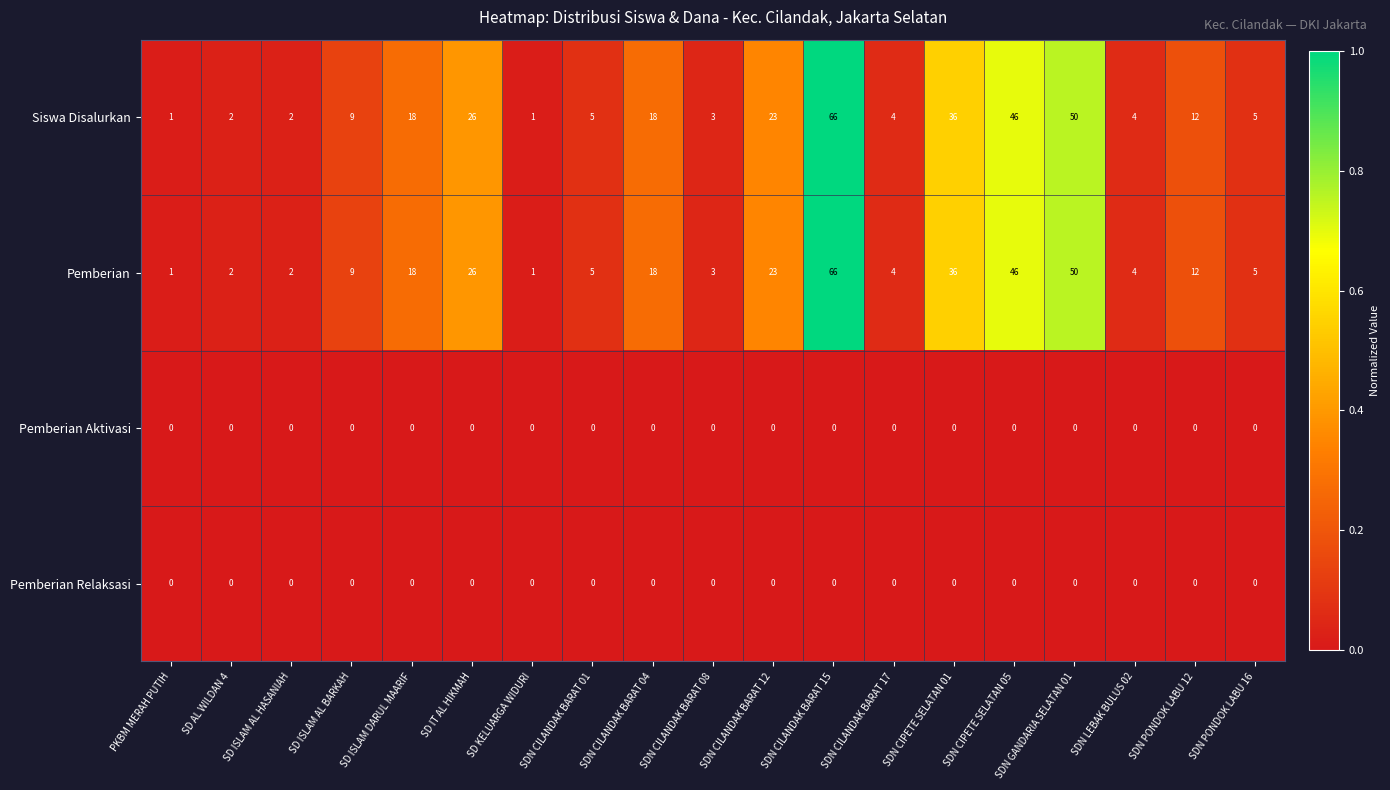

What is the maximum value shown in the chart?

66